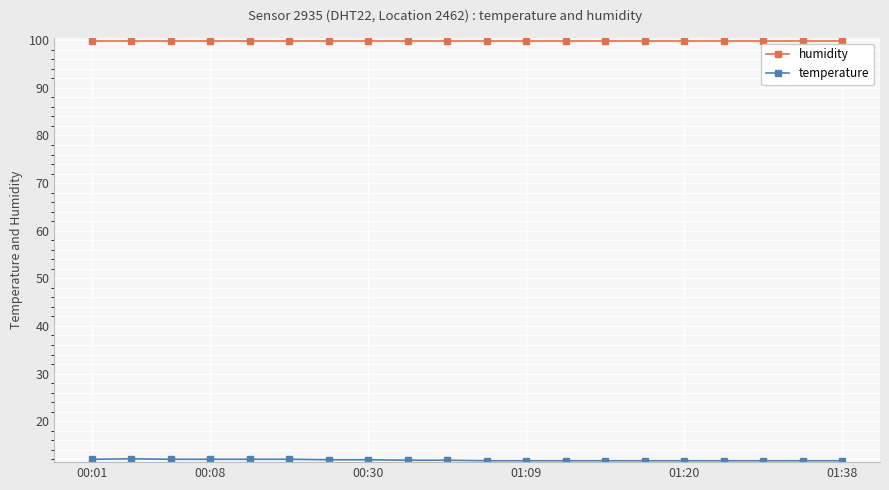

What is the average value of the humidity series?

99.9